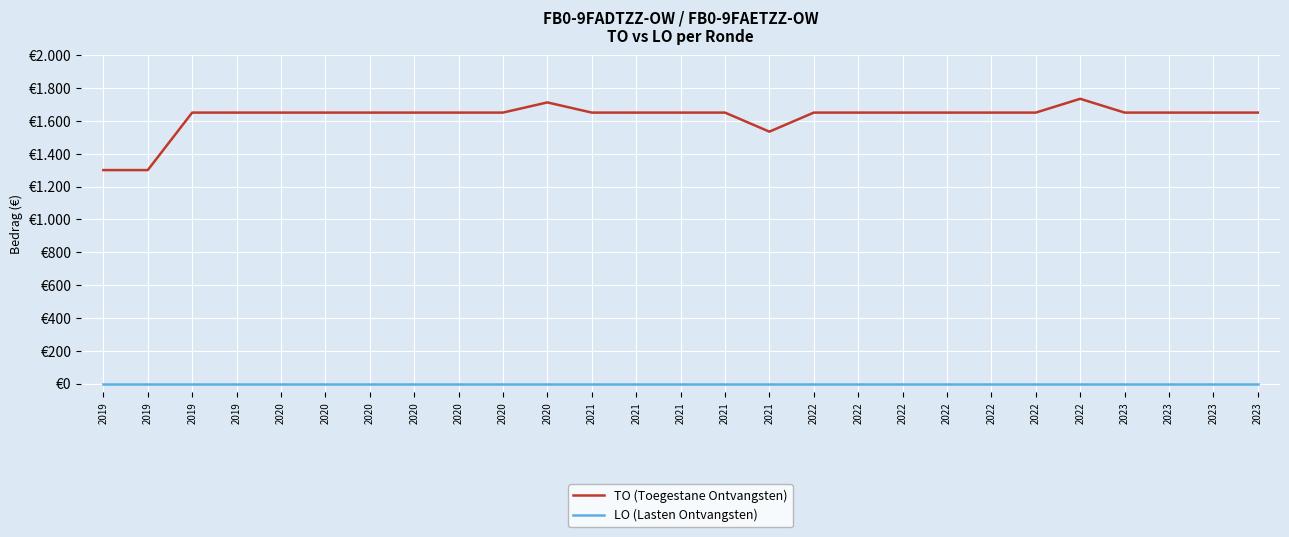

What are all the series names shown in the legend?

TO (Toegestane Ontvangsten), LO (Lasten Ontvangsten)